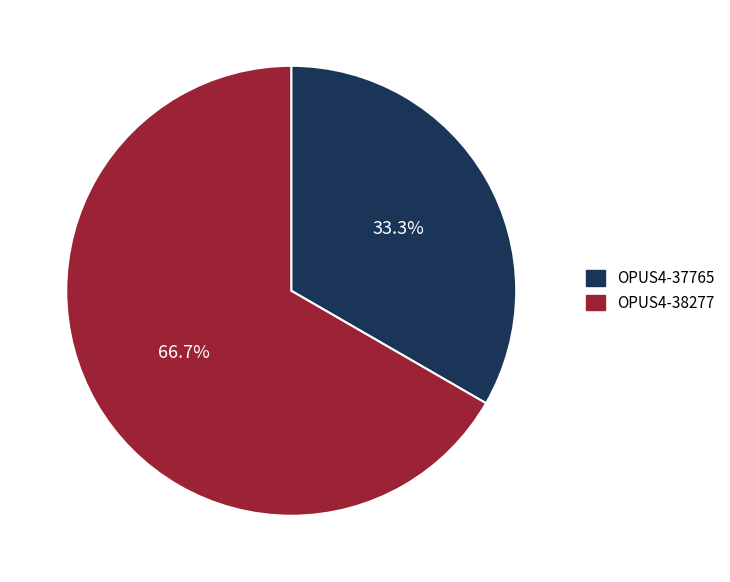

Does any single category account for the majority?

Yes